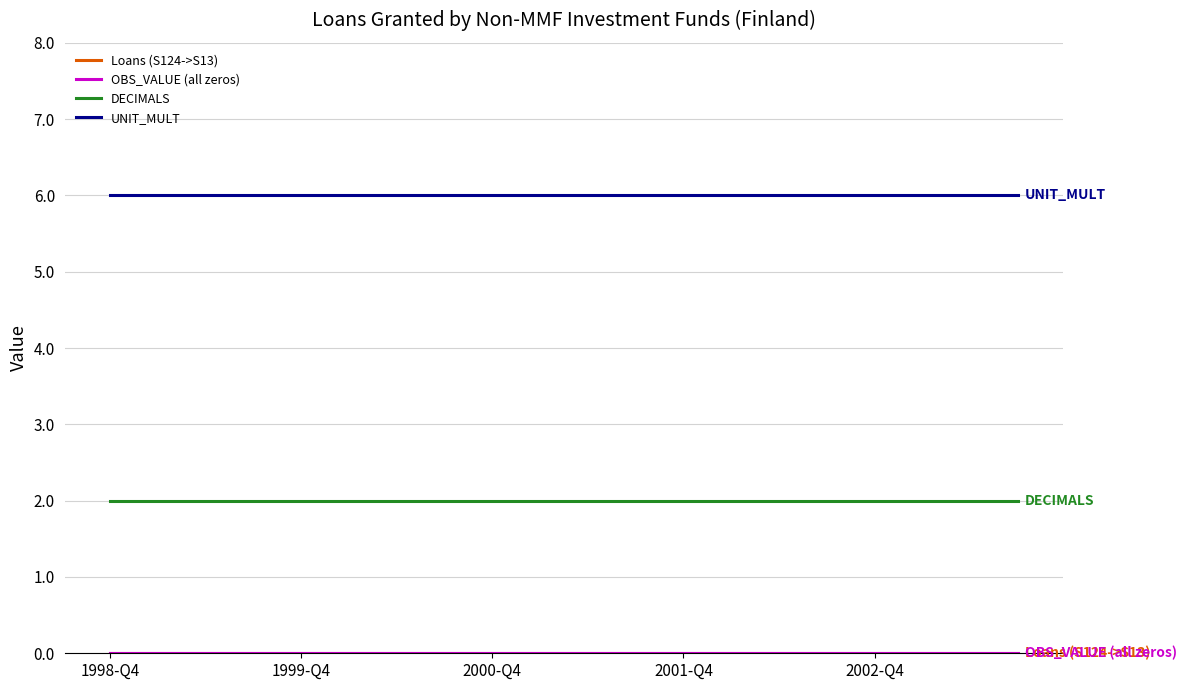

Does the chart display data point markers on the line(s)?

No